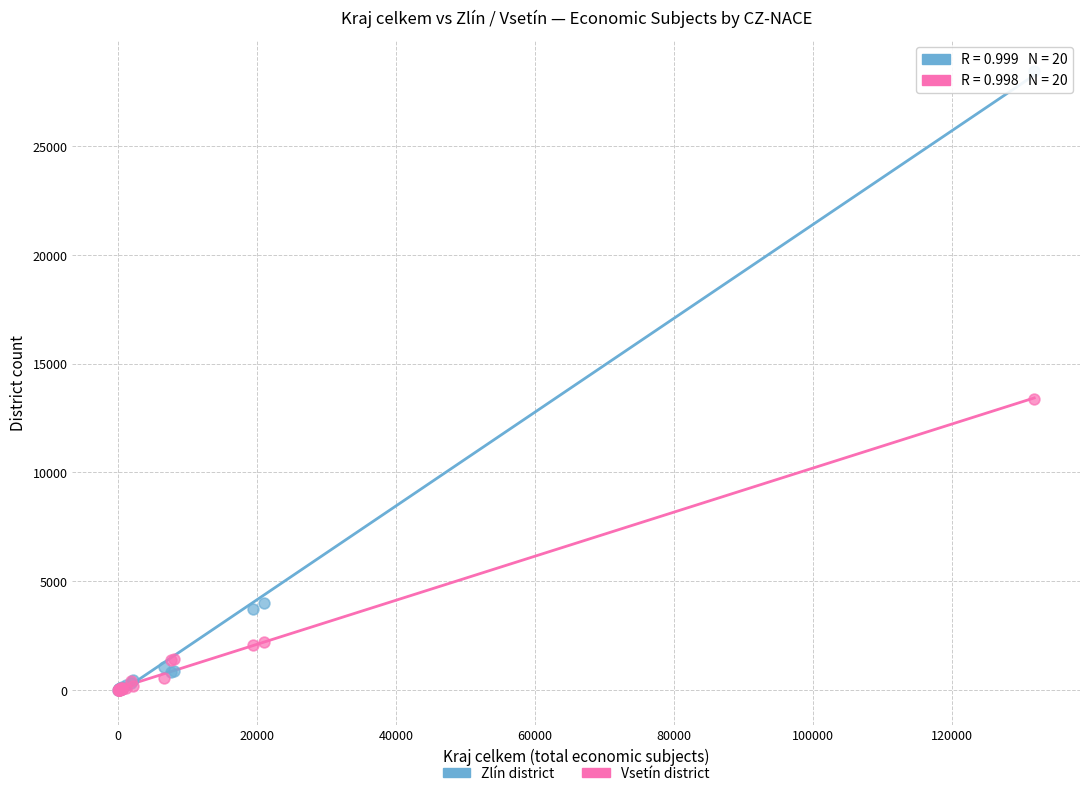

In the Zlín district series, what Y value is closest to 14214?

4003